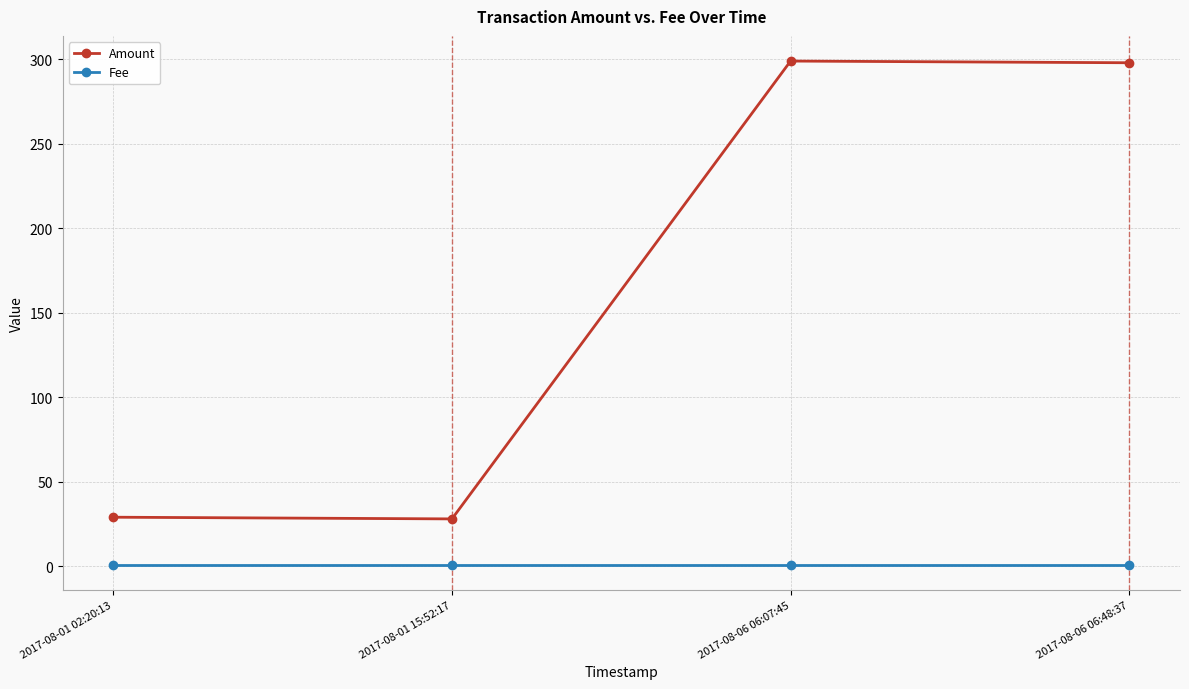

Is the value of Fee at 2017-08-01 02:20:13 greater than the value of Amount at 2017-08-06 06:48:37?

No